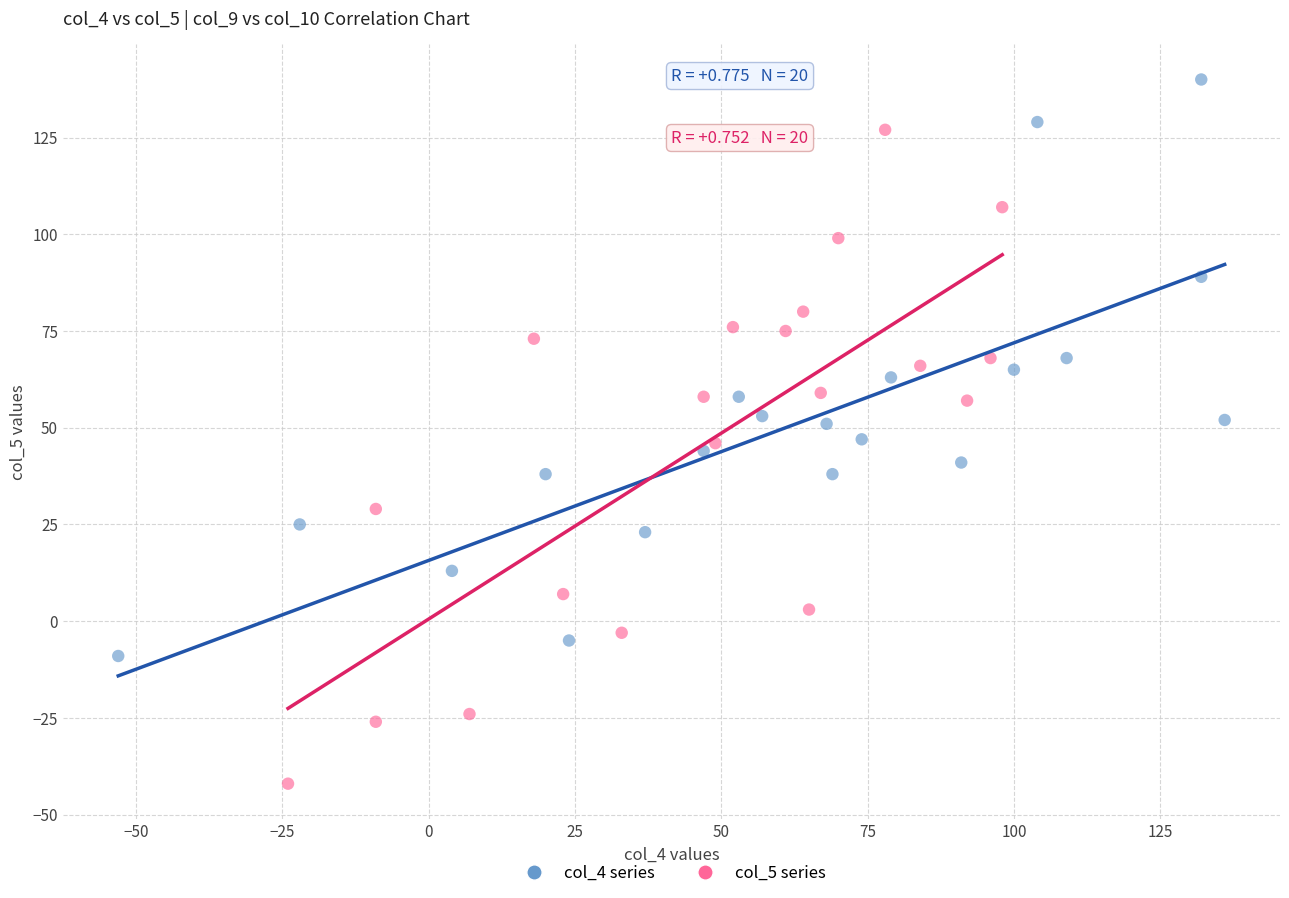

Which series reaches the minimum Y coordinate?

col_5 series